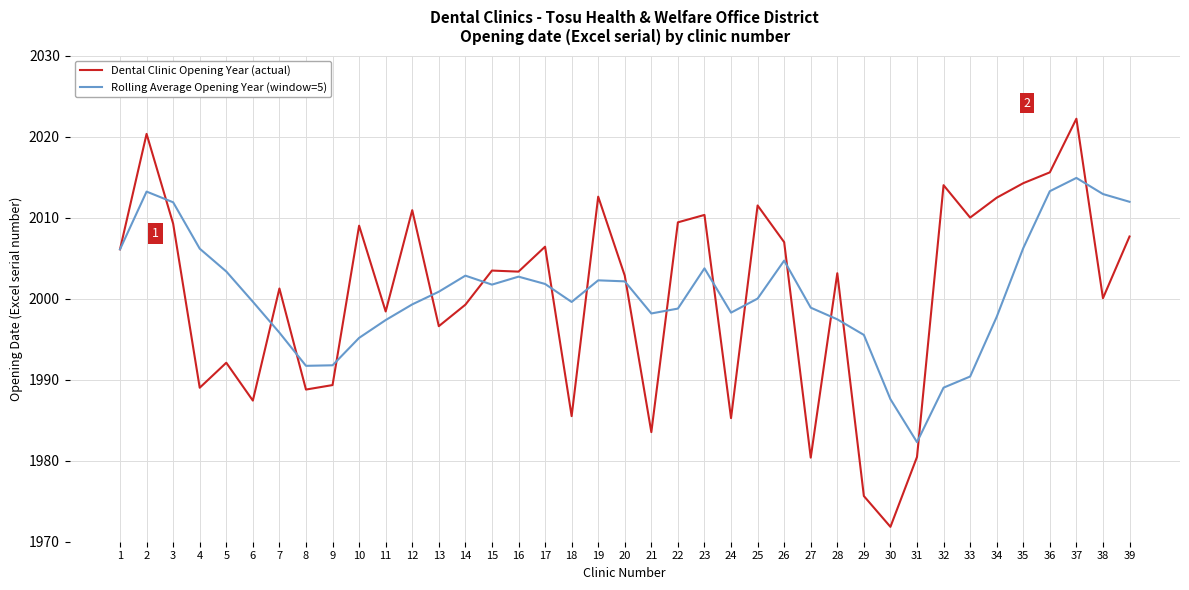

What is the maximum value for Rolling Average Opening Year (window=5)?

2014.9